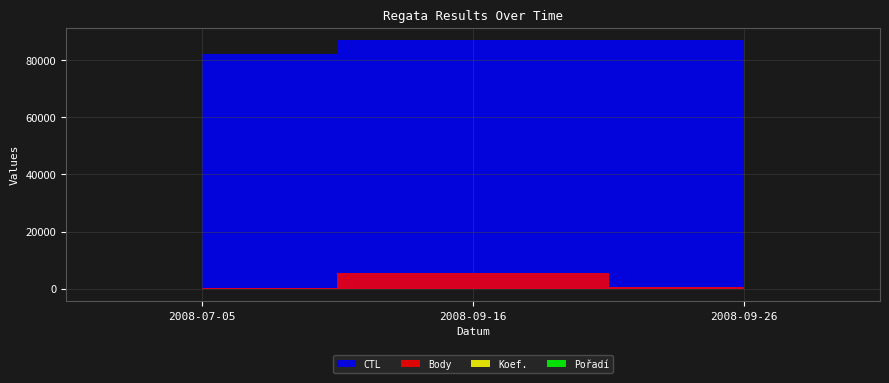

Which series has the largest total across all categories?

CTL